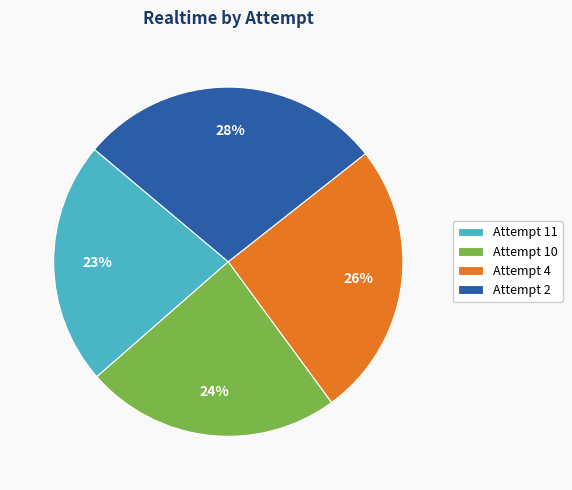

Do Attempt 10 and Attempt 4 together represent more than half of the pie?

No